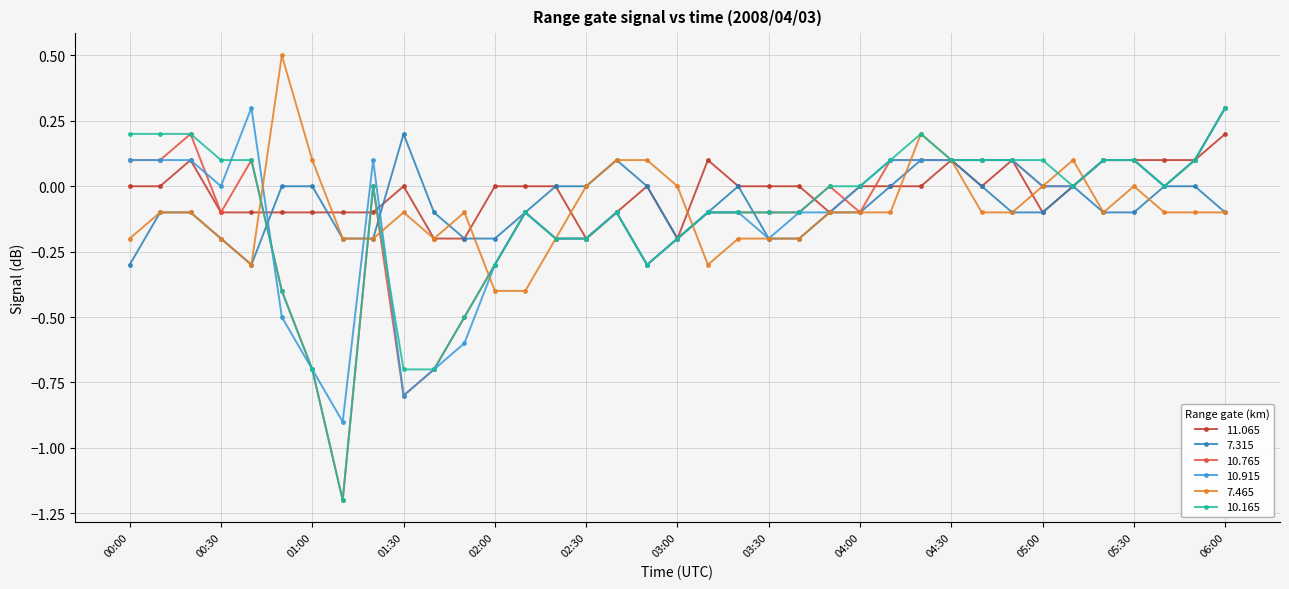

What is the value of the 10.165 point at the 33rd from the left?

0.1